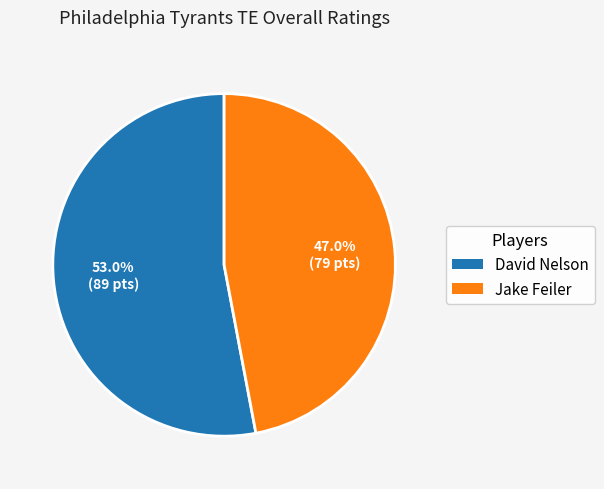

To the nearest percent, what portion does Jake Feiler represent?

47%